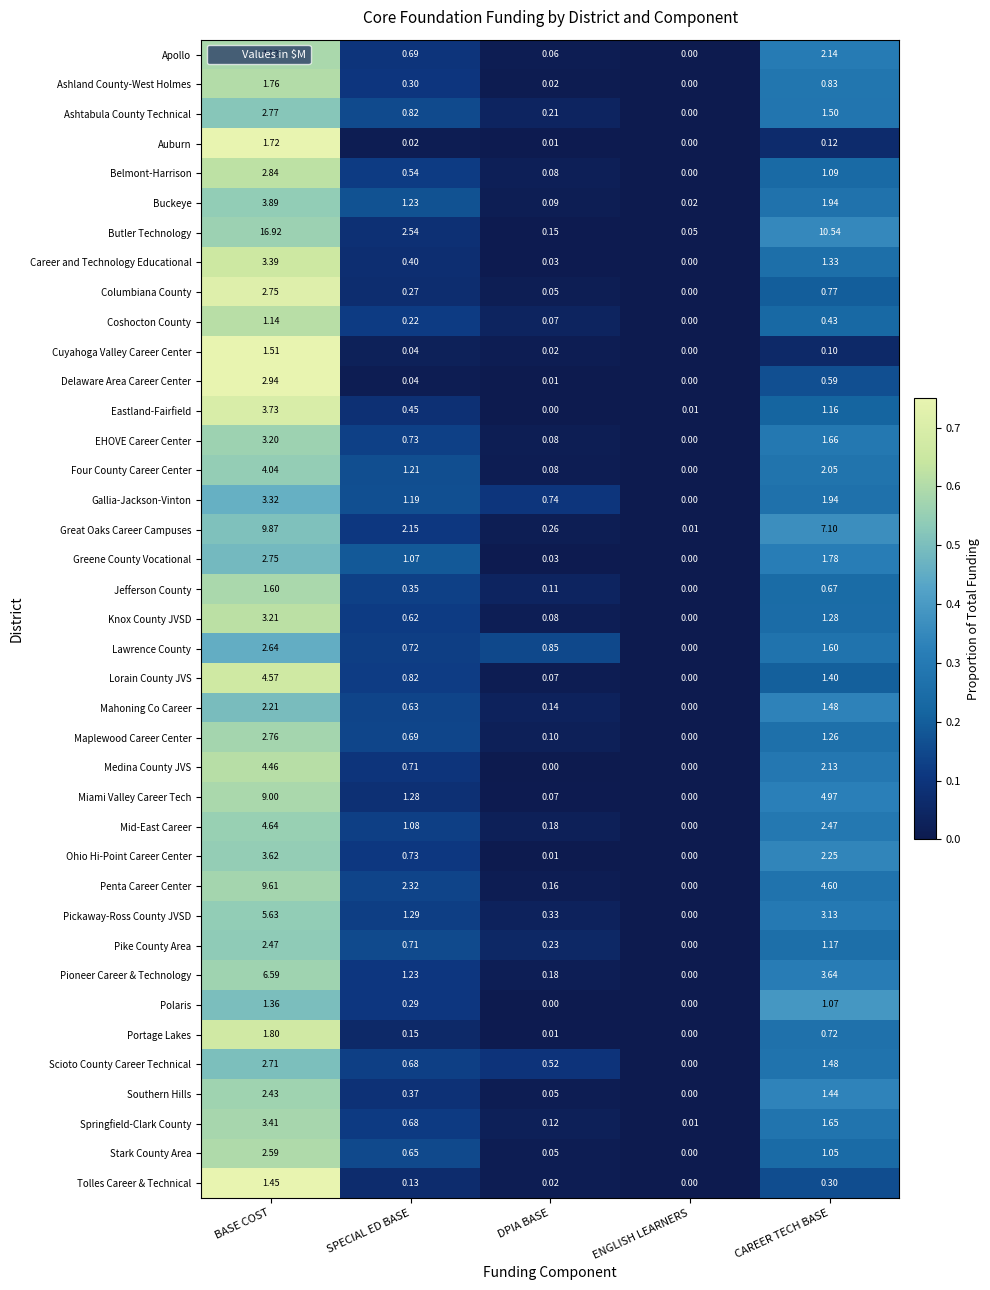

Which series has the largest total across all categories?

Butler Technology